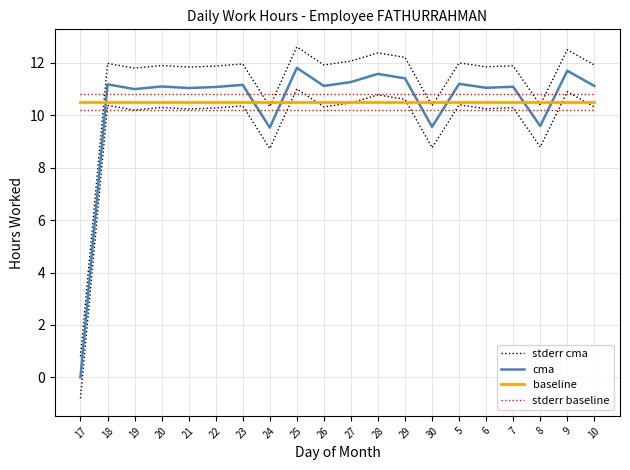

Where is the first local minimum for stderr cma?

19